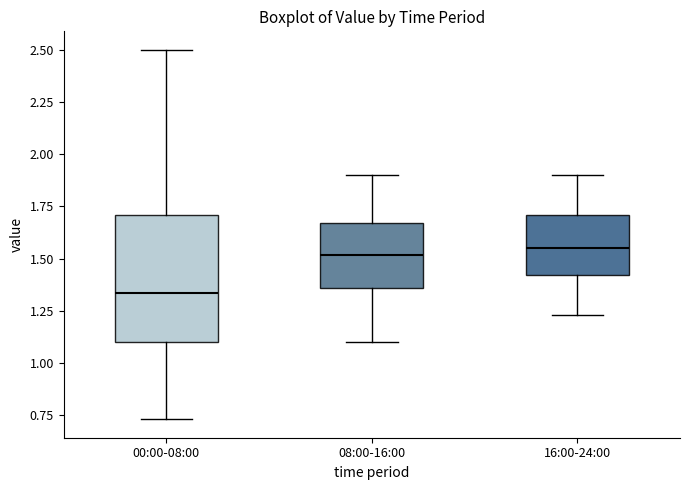

Comparing the boxes themselves (not the whiskers), which one is the tallest?

00:00-08:00